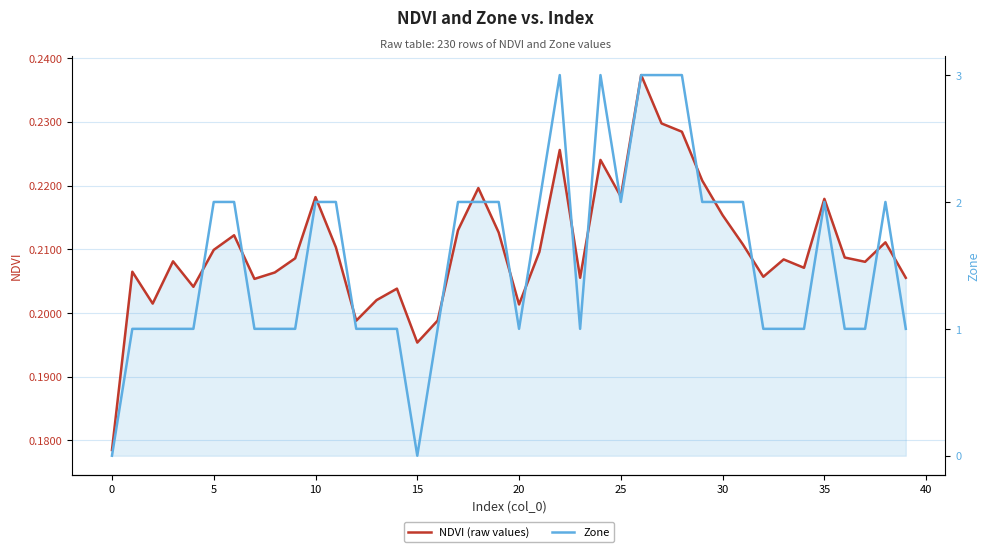

What is the sum of the Zone values at 17 and 36?

3.0